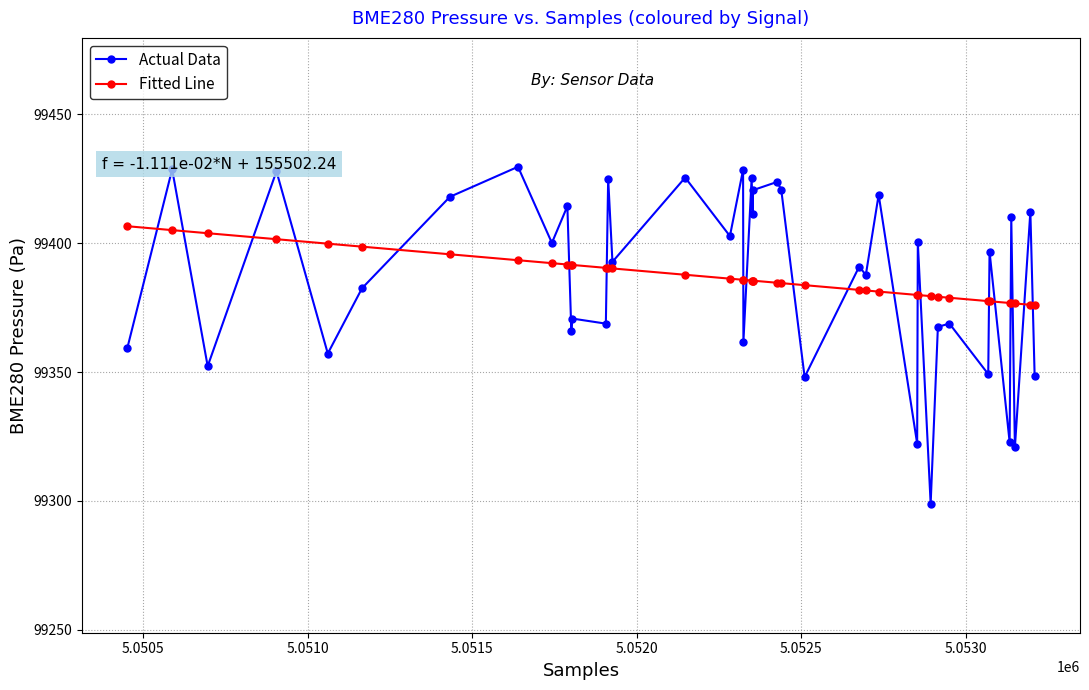

List the series in order of their peak value, highest first.

Actual Data, Fitted Line